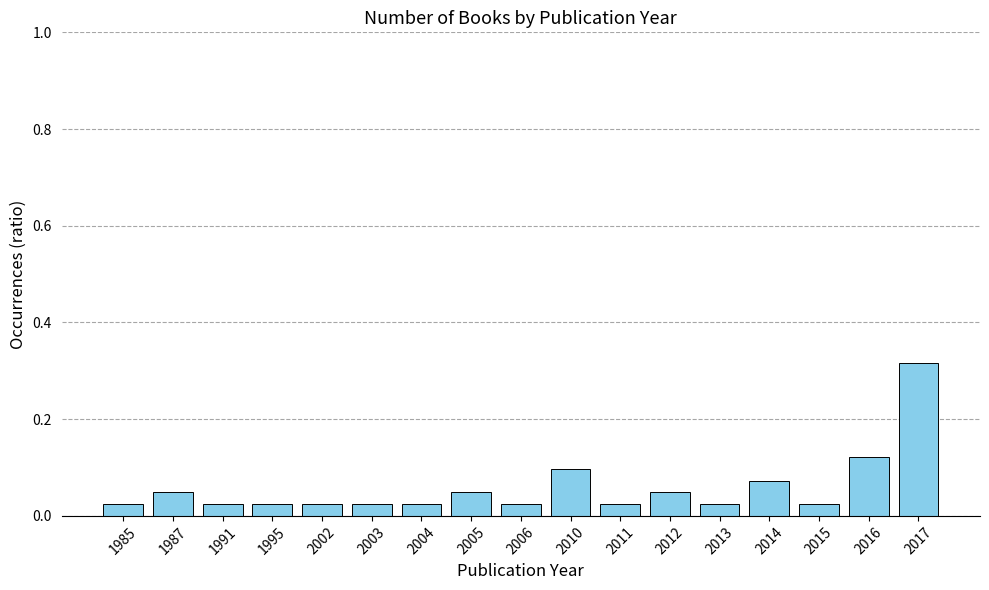

Is it true that the value at 2005 is 0.1?

False